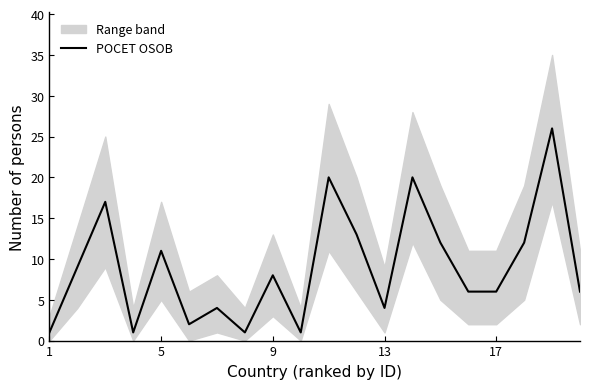

Is it true that POCET OSOB equals 4 at 13?

True